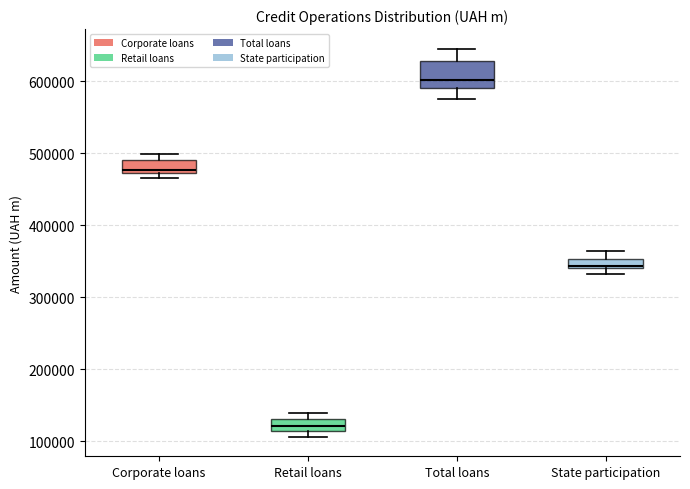

Comparing the boxes themselves (not the whiskers), which one is the tallest?

Total loans